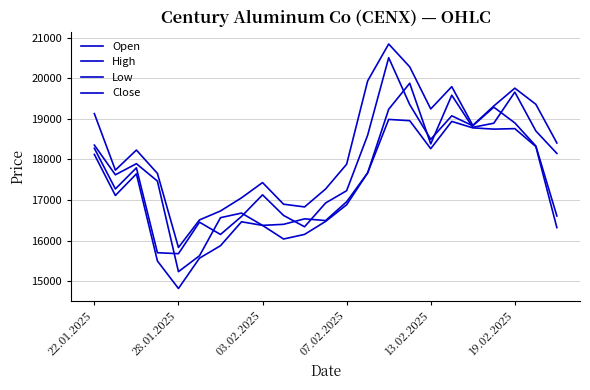

How many lines are shown in the chart?

4